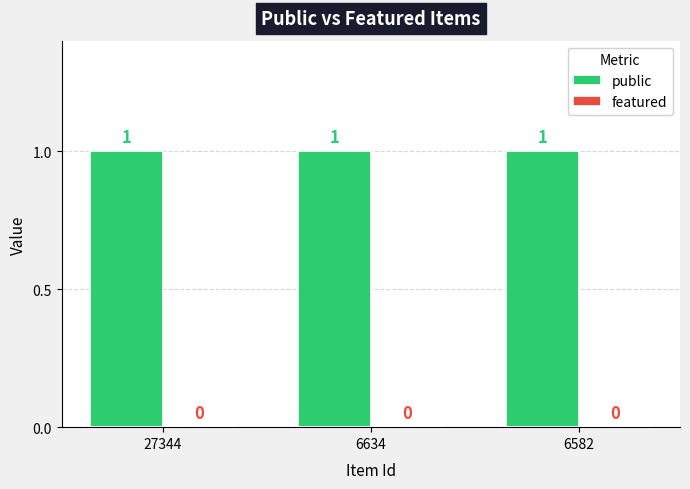

True or false: featured has a value of 0 at 6582.

True